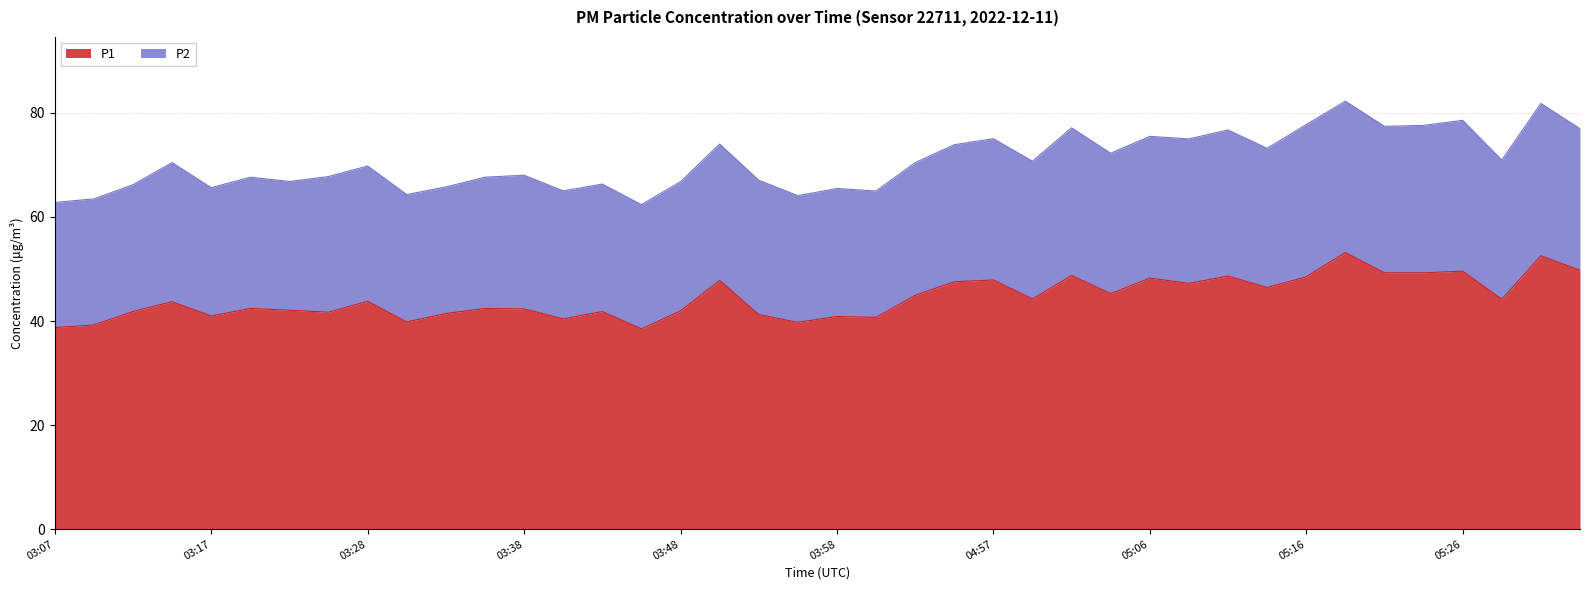

What is the ratio of the value at 05:16 to the value at 03:07?

1.3